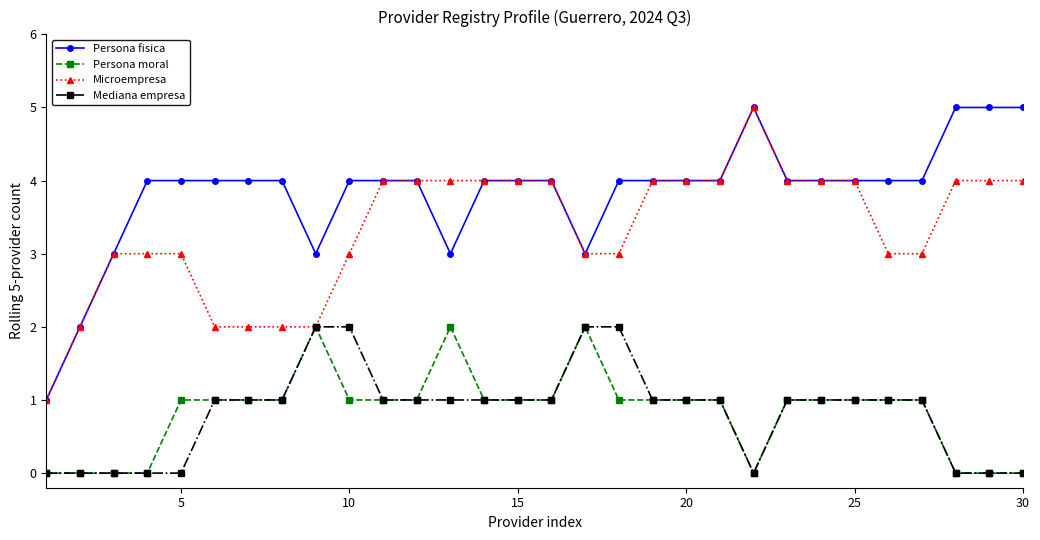

What are all the series names shown in the legend?

Persona fisica, Persona moral, Microempresa, Mediana empresa